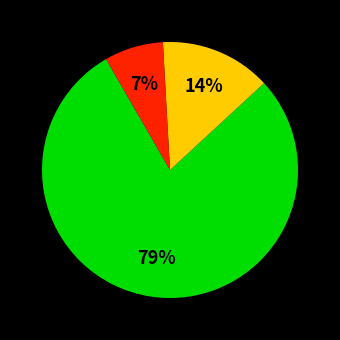

To the nearest percent, what is the average slice percentage?

33%